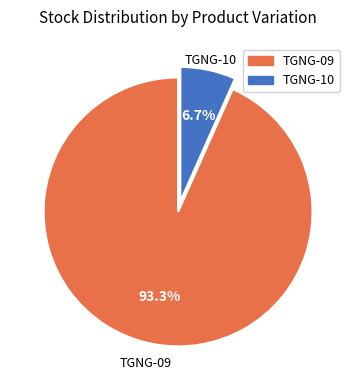

To the nearest percent, what is the difference between the largest and smallest slice percentages?

87%